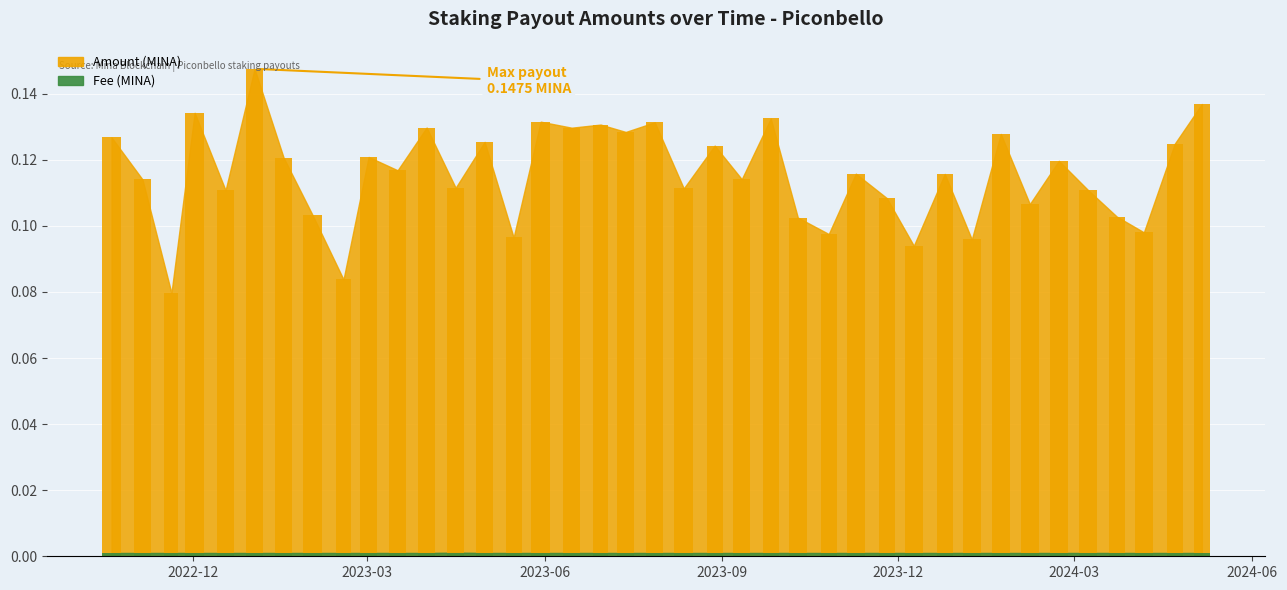

Which has a higher value, 2022-11-20 or 2023-10-26?

2023-10-26